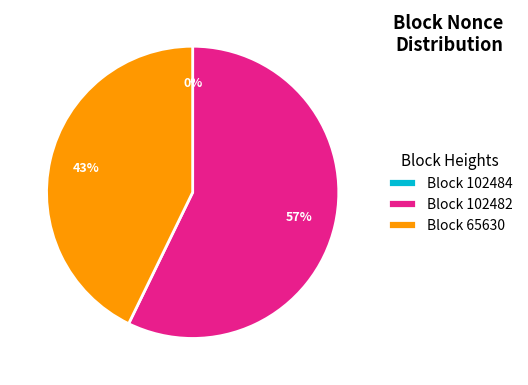

What percentage is the Block 65630 slice, to the nearest percent?

43%